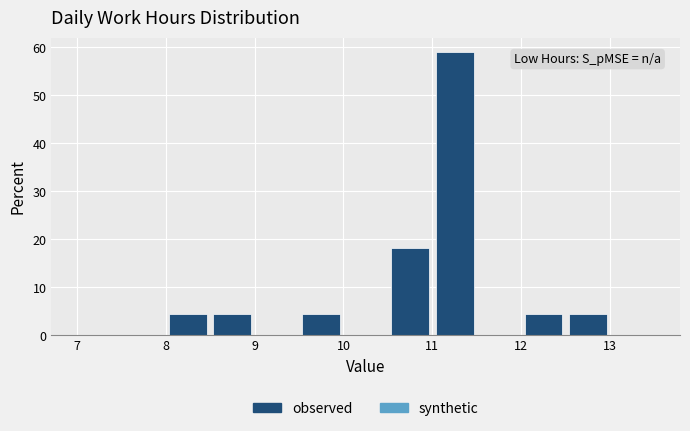

Reading left to right, list every bar in this chart as the range it spans on the x-axis followed by its height. The values are not printed on the chart, so give them approximately, as read against the axis.

7.0 to 7.5: 0
7.5 to 8.0: 0
8.0 to 8.5: 5
8.5 to 9.0: 5
9.0 to 9.5: 0
9.5 to 10.0: 5
10.0 to 10.5: 0
10.5 to 11.0: 18
11.0 to 11.5: 59
11.5 to 12.0: 0
12.0 to 12.5: 5
12.5 to 13.0: 5
13.0 to 13.5: 0